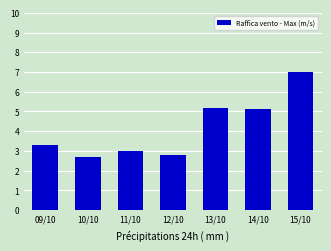

Where does the data first go above 3?

09/10